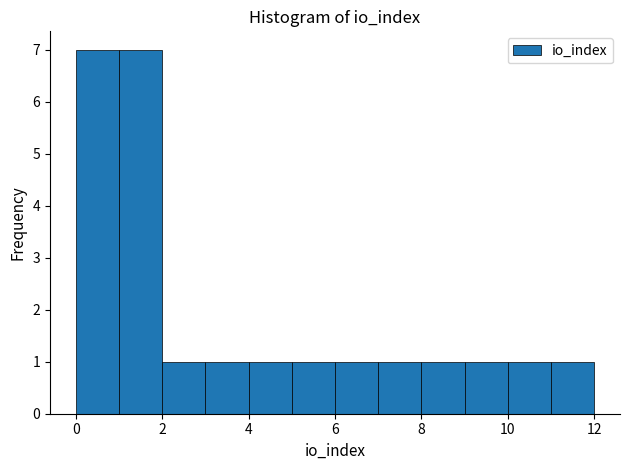

Reading left to right, transcribe this chart: for each bar, give the range it covers on the x-axis and its height. The values are not printed on the chart, so give them approximately, as read against the axis.

0 to 1: 7
1 to 2: 7
2 to 3: 1
3 to 4: 1
4 to 5: 1
5 to 6: 1
6 to 7: 1
7 to 8: 1
8 to 9: 1
9 to 10: 1
10 to 11: 1
11 to 12: 1